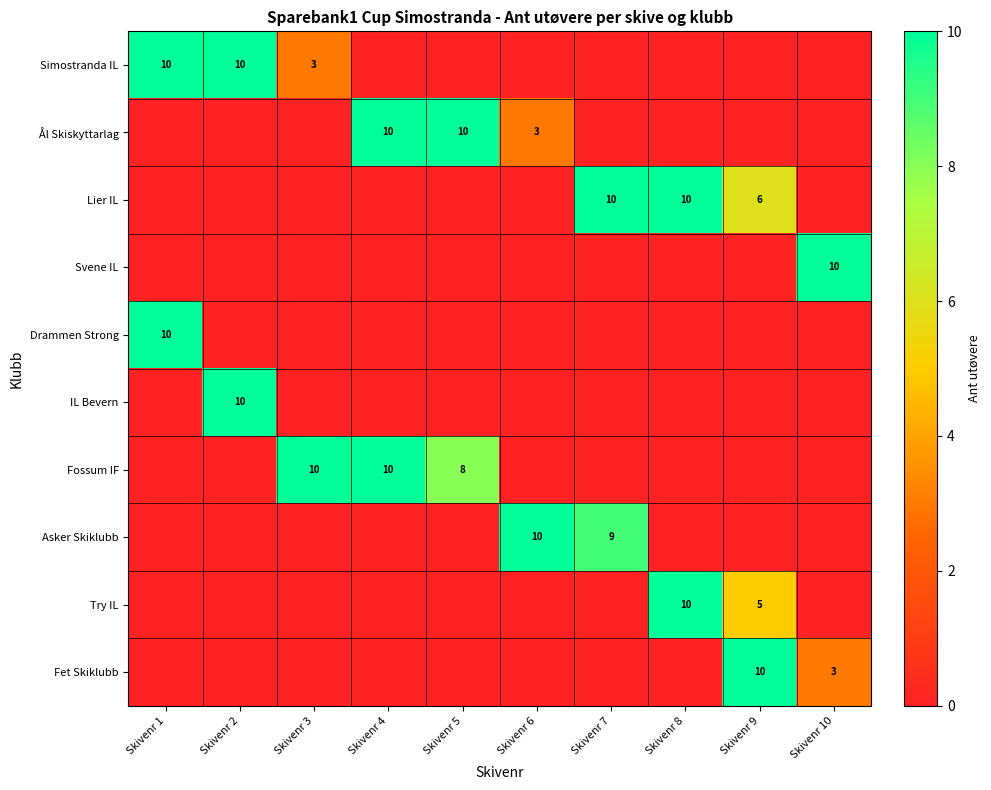

What is the spread (max minus min) of values at Skivenr 10?

10